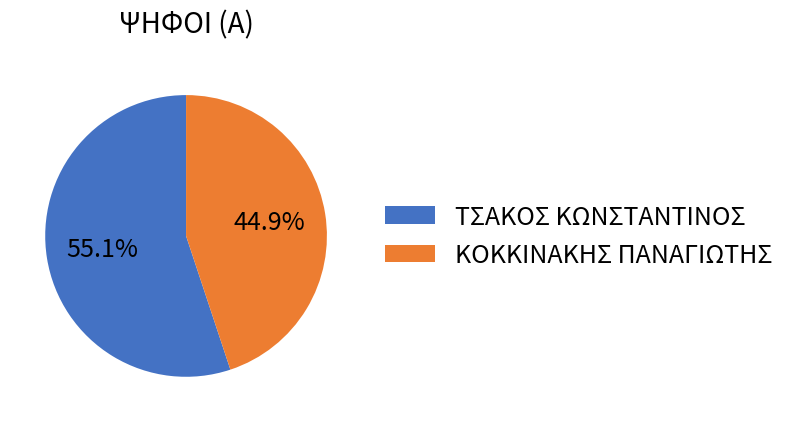

Which has a higher value, ΤΣΑΚΟΣ ΚΩΝΣΤΑΝΤΙΝΟΣ or ΚΟΚΚΙΝΑΚΗΣ ΠΑΝΑΓΙΩΤΗΣ?

ΤΣΑΚΟΣ ΚΩΝΣΤΑΝΤΙΝΟΣ